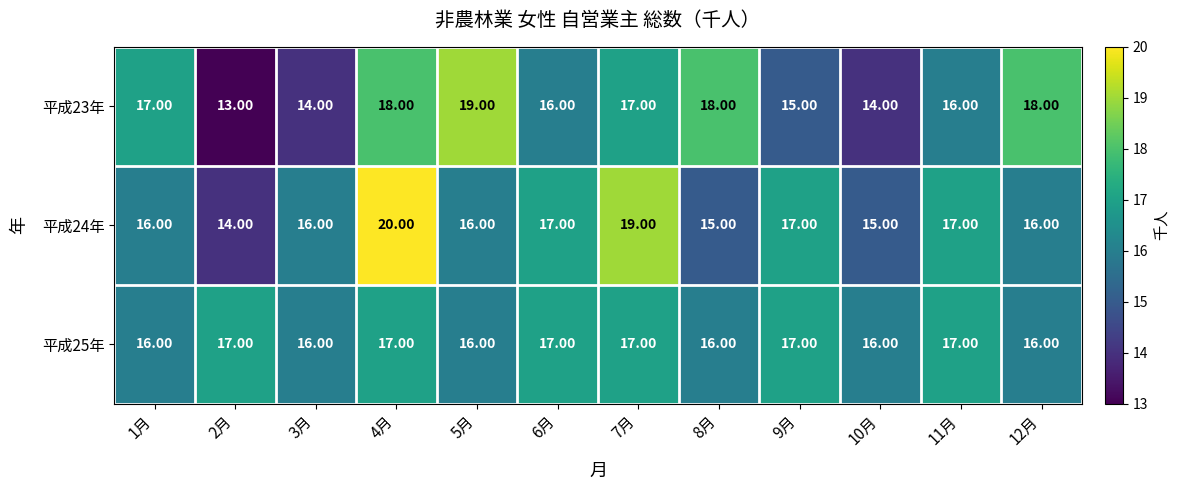

How many categories are shown in the chart?

12